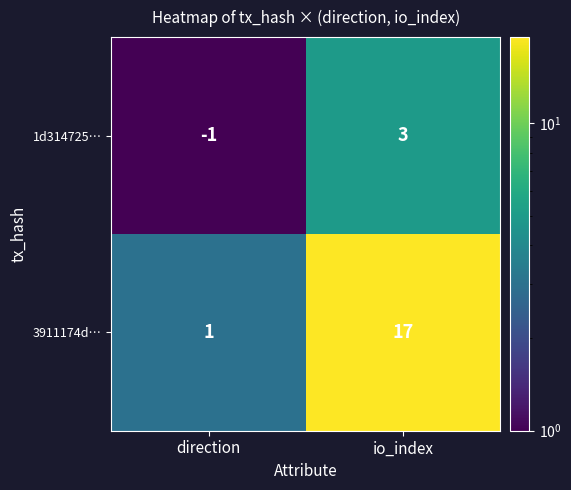

Is it true that 3911174d… equals 2 at direction?

False